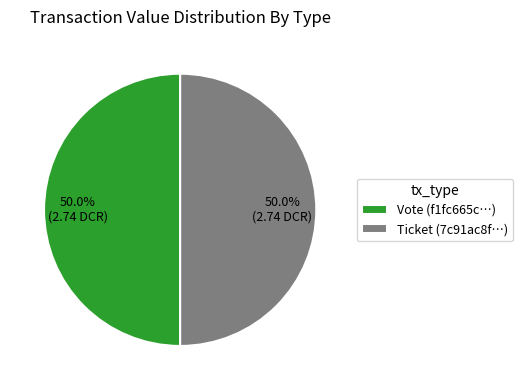

To the nearest percent, what is the difference between the largest and smallest slice percentages?

0%